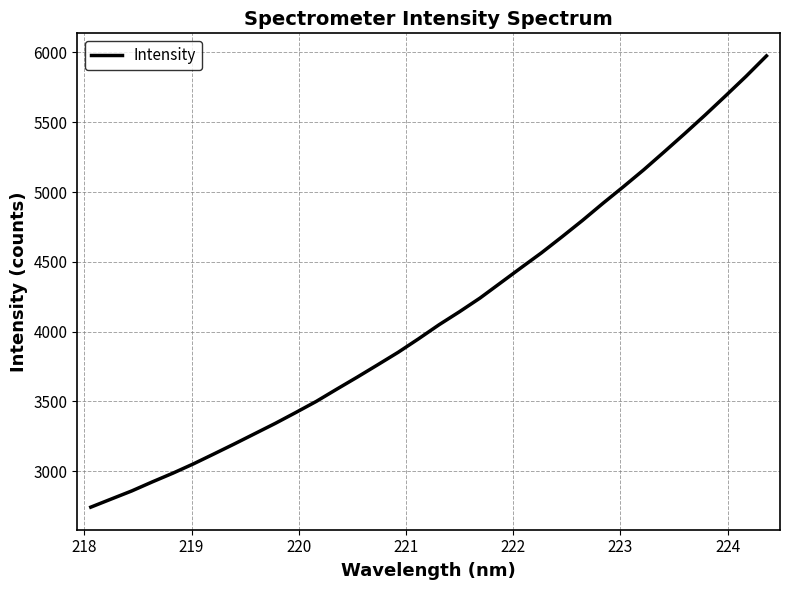

True or false: there are more than 1 points higher than both neighbors.

False